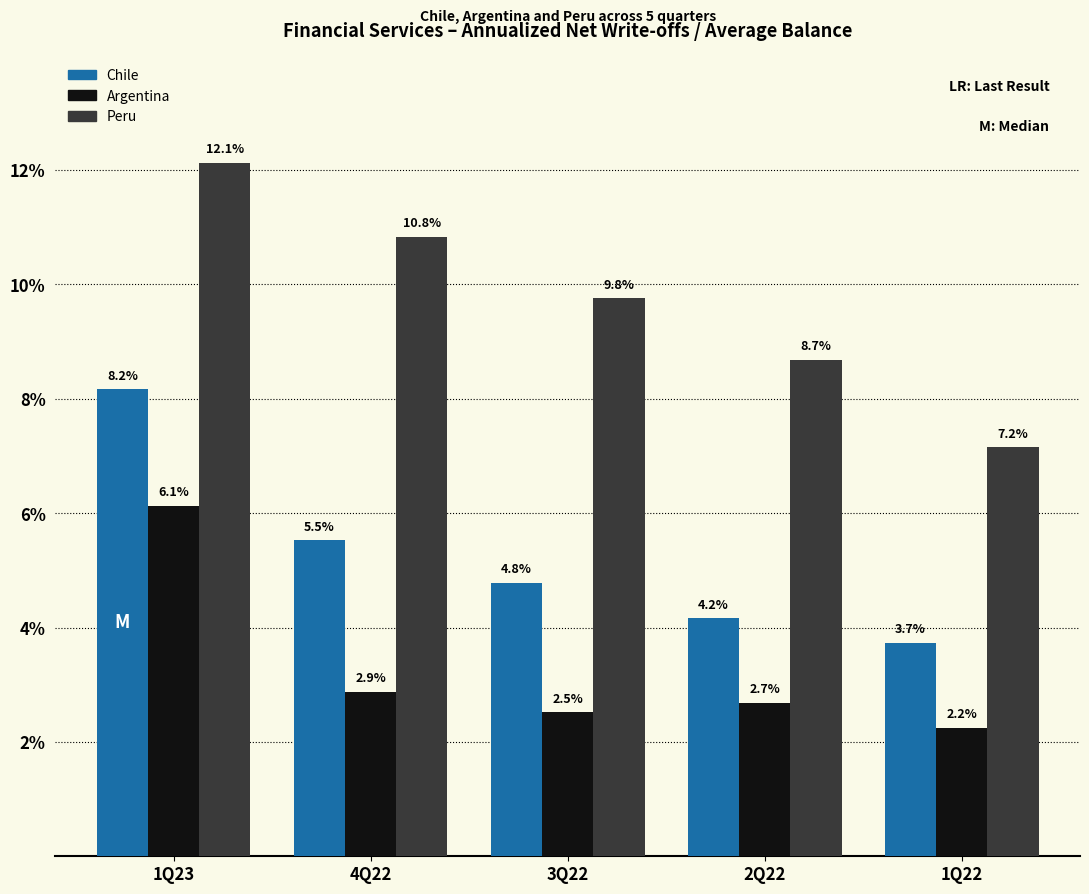

What is the difference between the Peru values at 2Q22 and 1Q23?

3.4